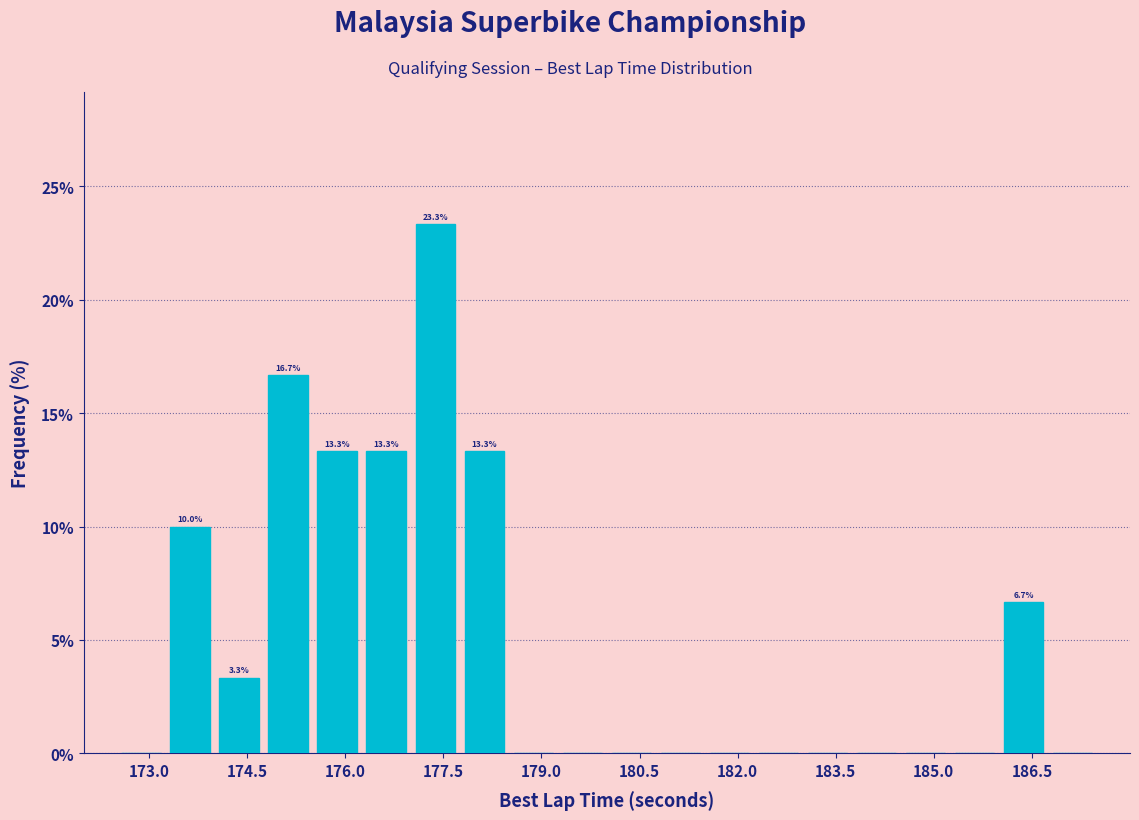

Read against the x-axis, roughly where is the centre of the tallest bar?

177.4